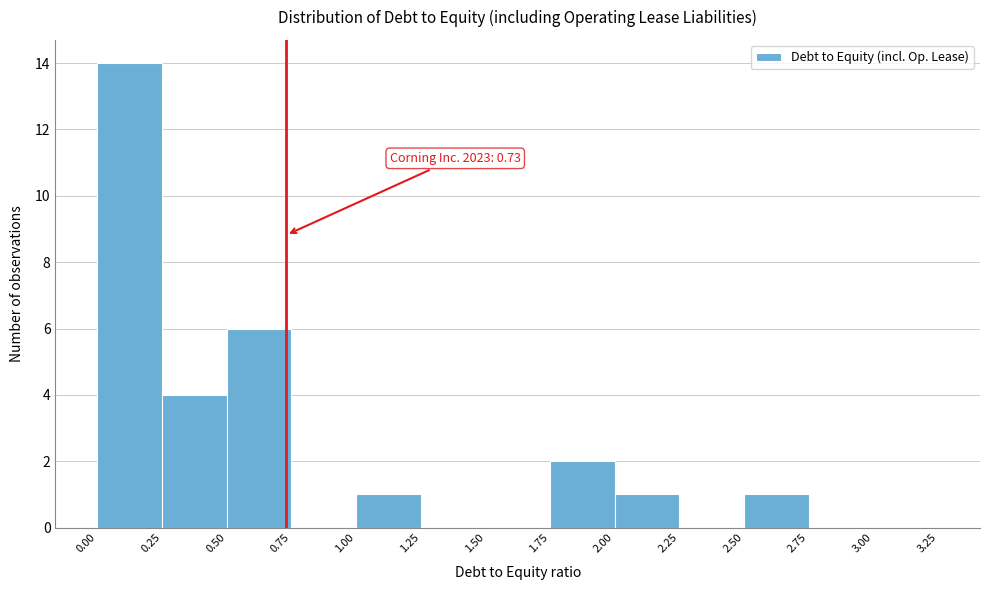

Which range on the x-axis has the tallest bar?

0.00 to 0.25